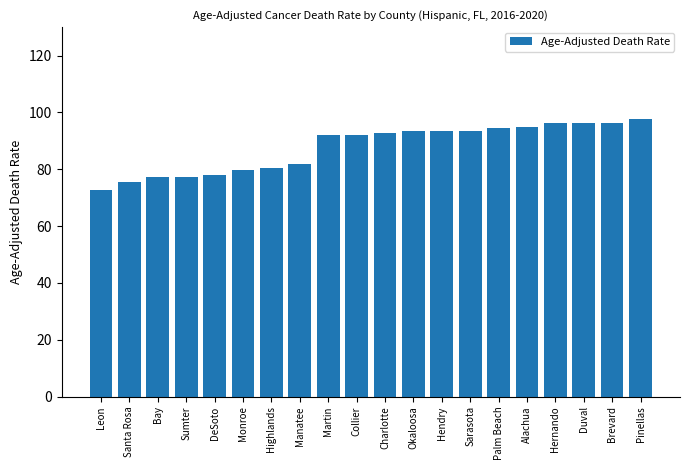

How many bars are there in total?

20